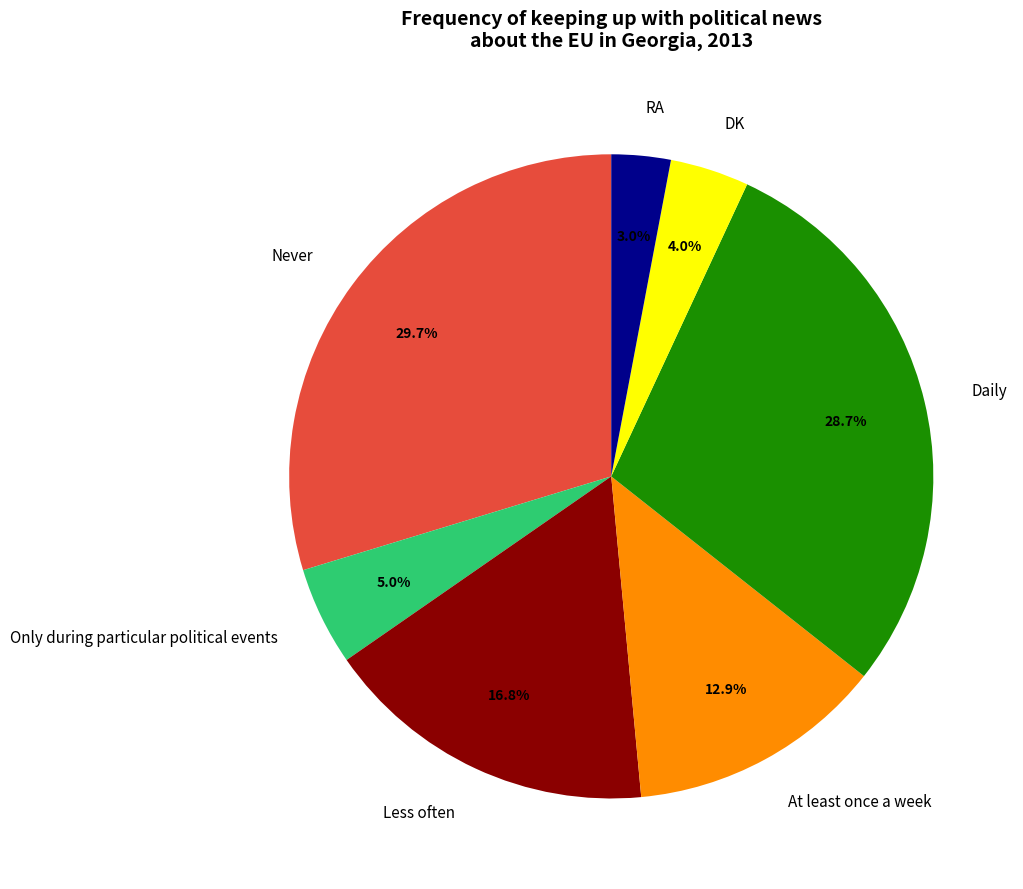

Is DK the majority of the pie?

No